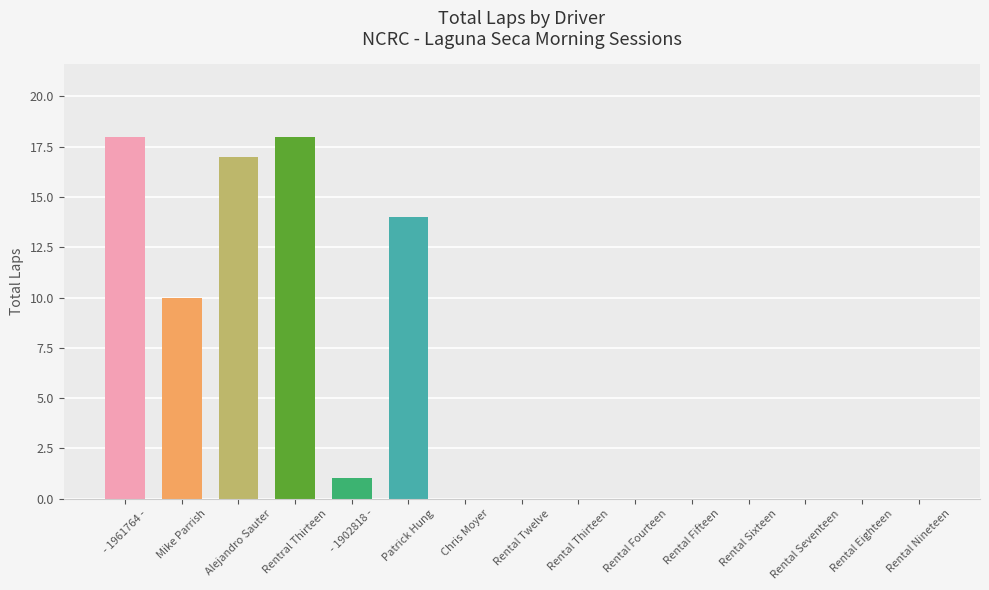

Between - 1961764 - and Rental Eighteen, which is larger?

- 1961764 -